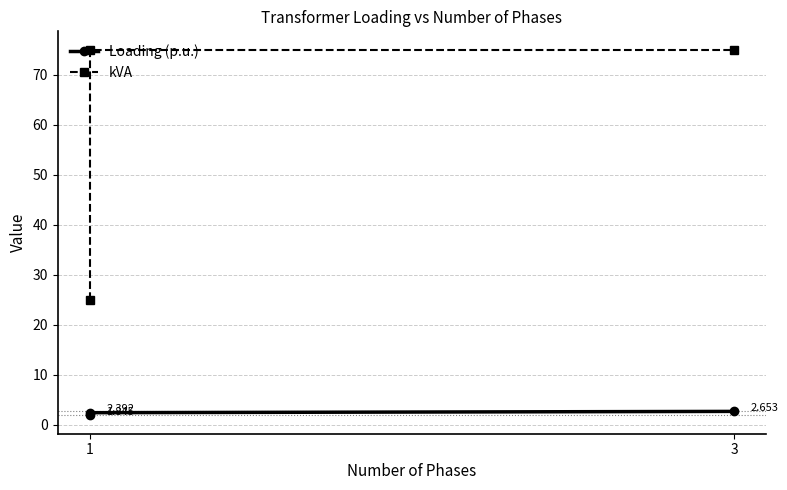

Which series has the largest range (max minus min)?

kVA